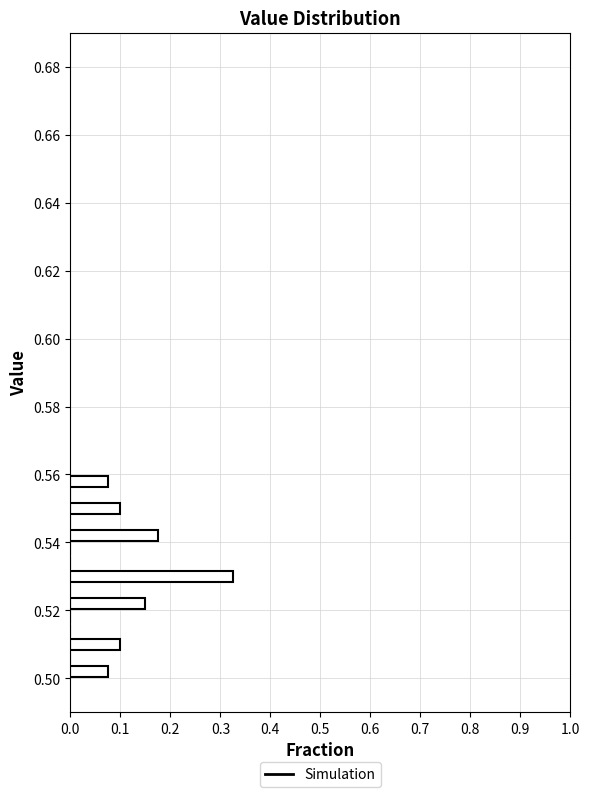

Read against the y-axis, roughly where is the centre of the longest bar?

0.530